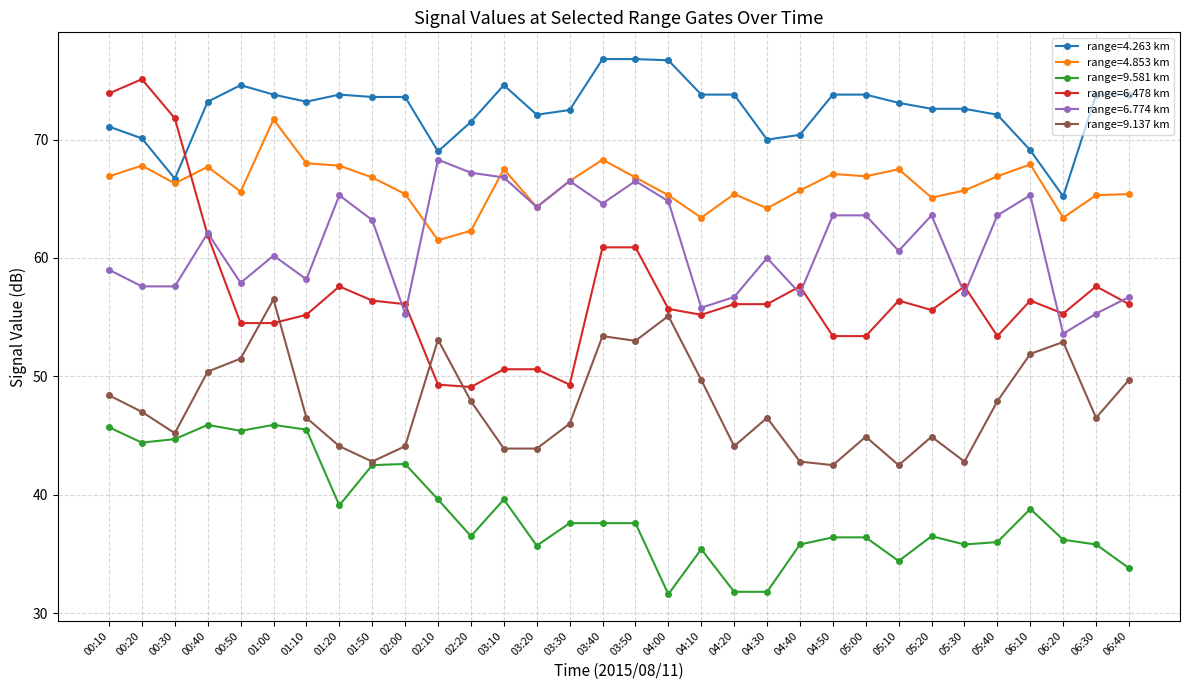

True or false: range=4.853 km and range=6.478 km cross at least once.

True